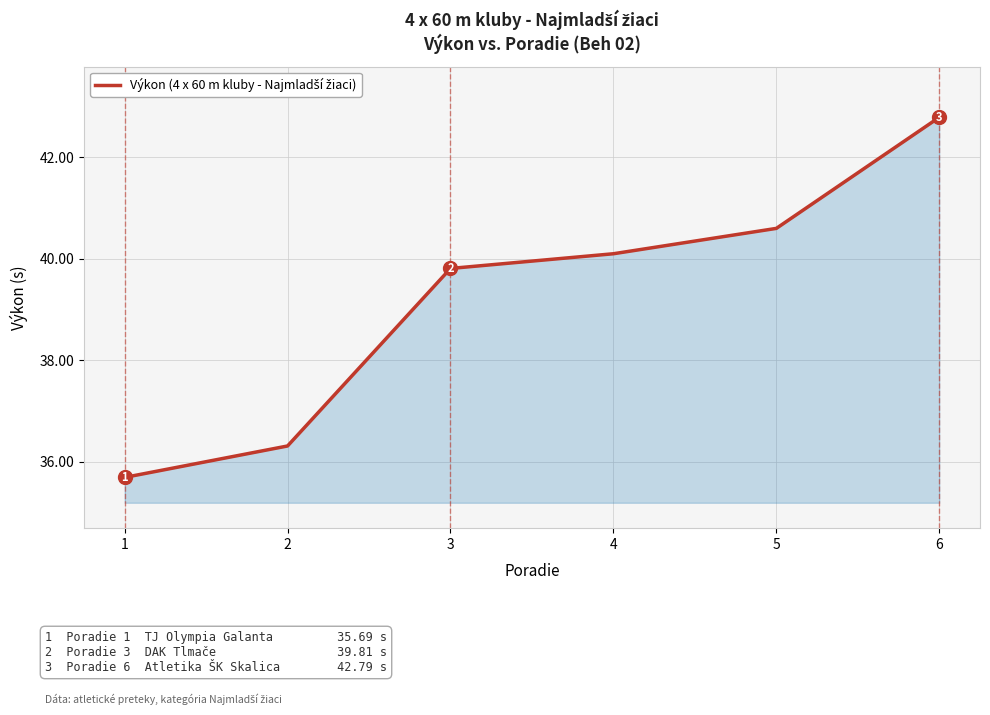

What is the approximate value at 3?

39.8